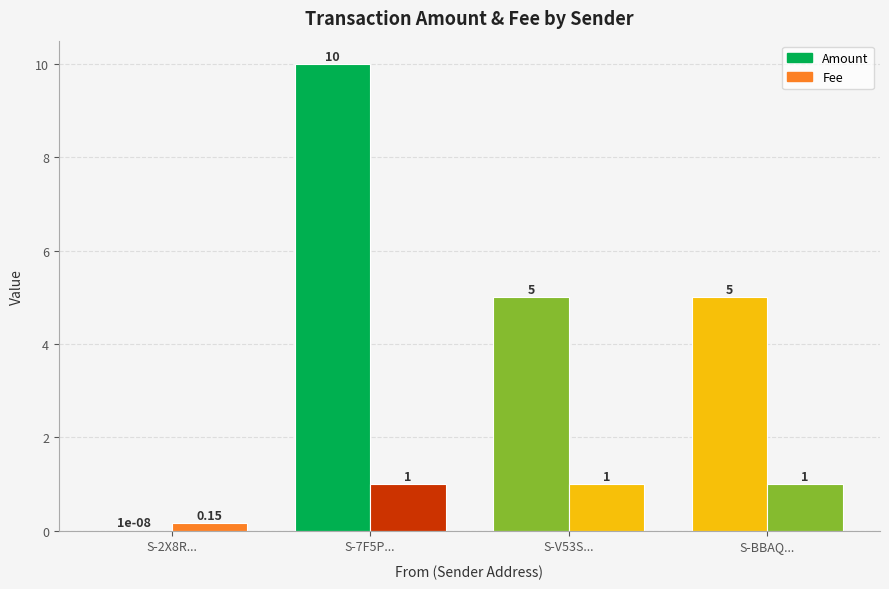

How many Amount values are between 5 and 10?

3